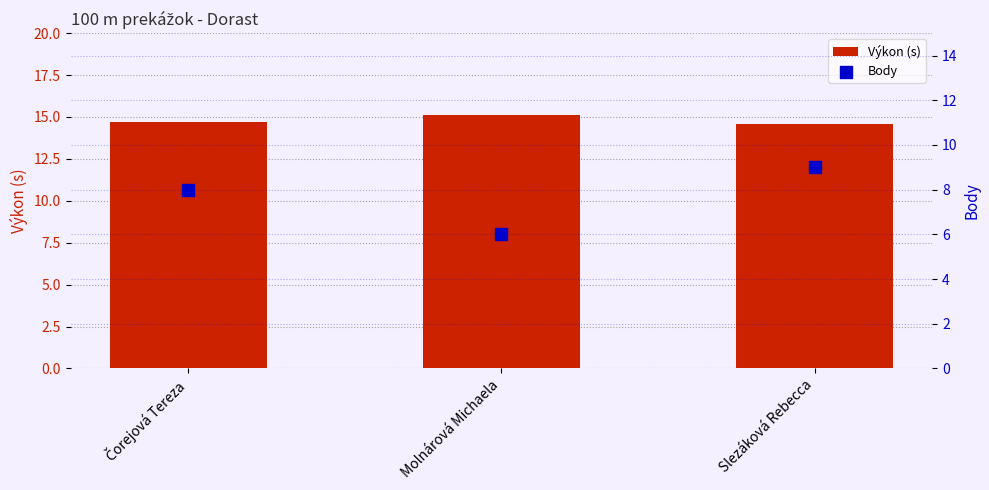

What is the total value across all series at Slezáková Rebecca?

23.6